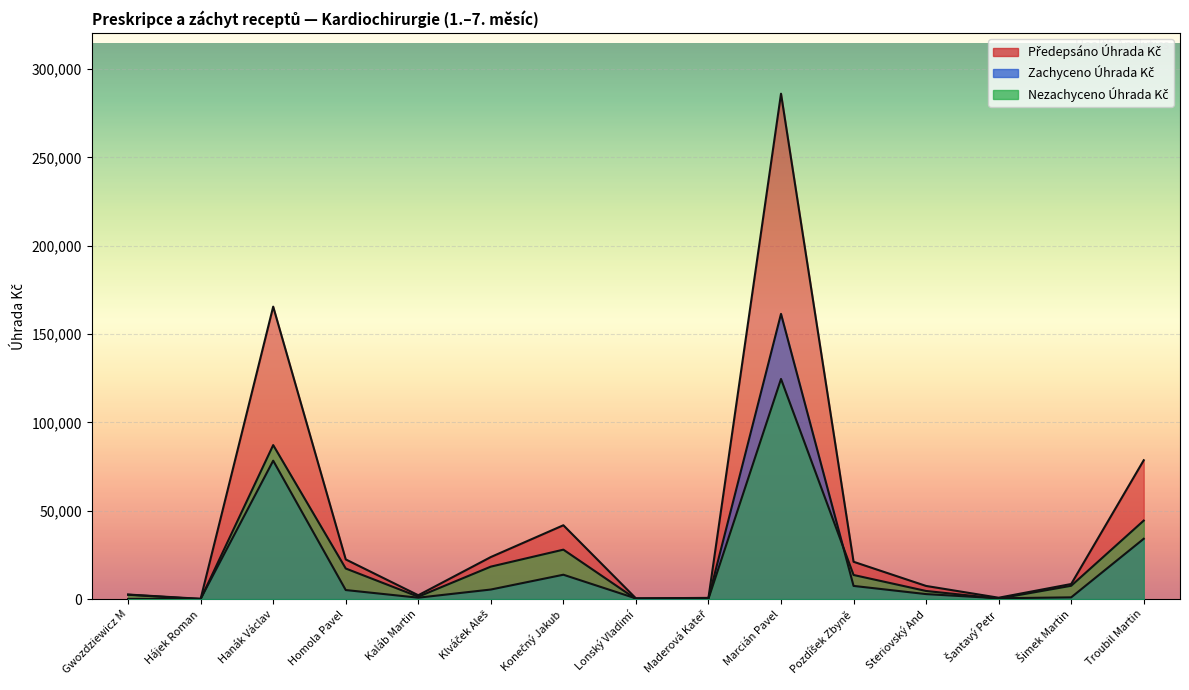

How many values in the Zachyceno Úhrada Kč series are below 2845?

7